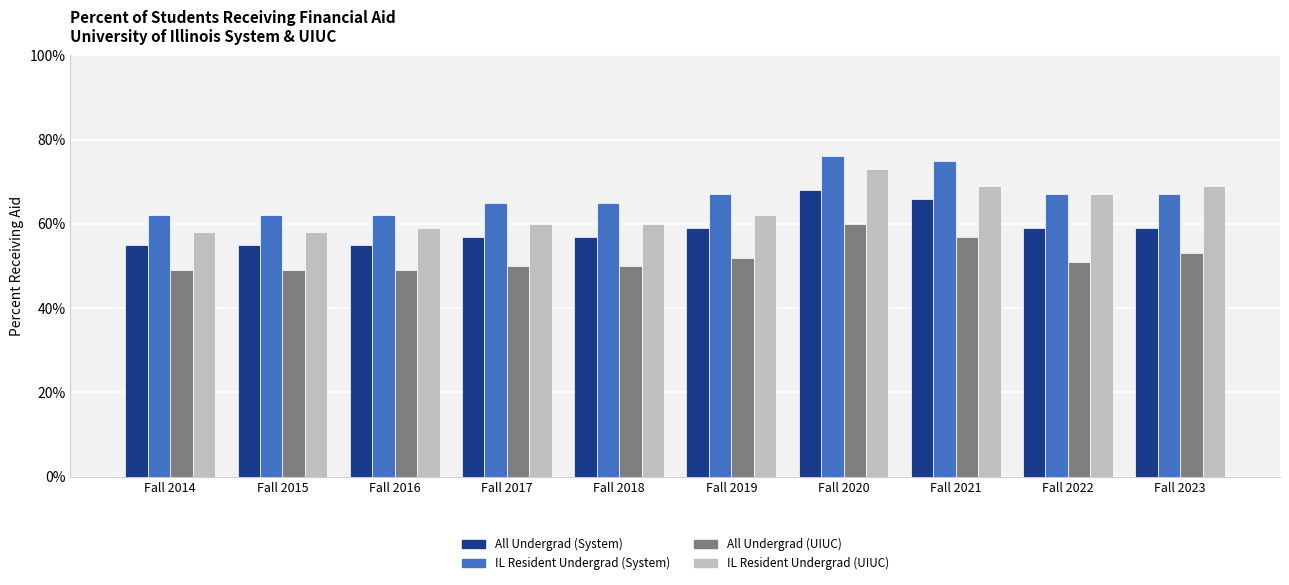

Which series changed the most between Fall 2020 and Fall 2021?

IL Resident Undergrad (UIUC)